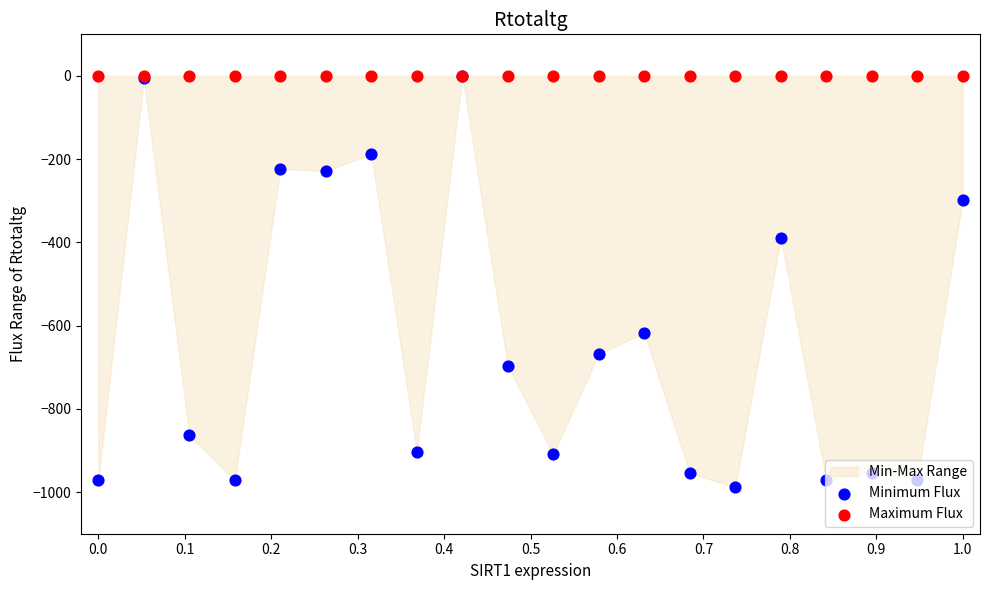

Which series has the largest total across all categories?

Maximum Flux